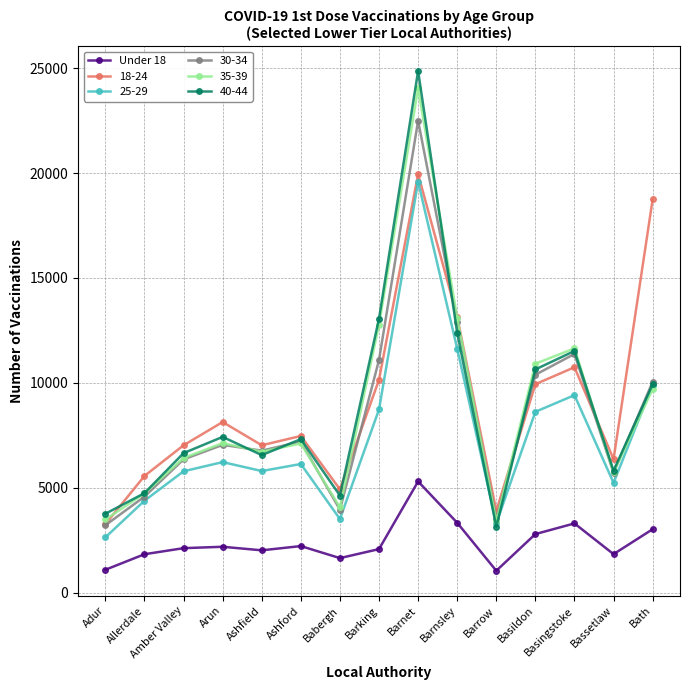

What is the label of the 5th point from the right?

Barrow